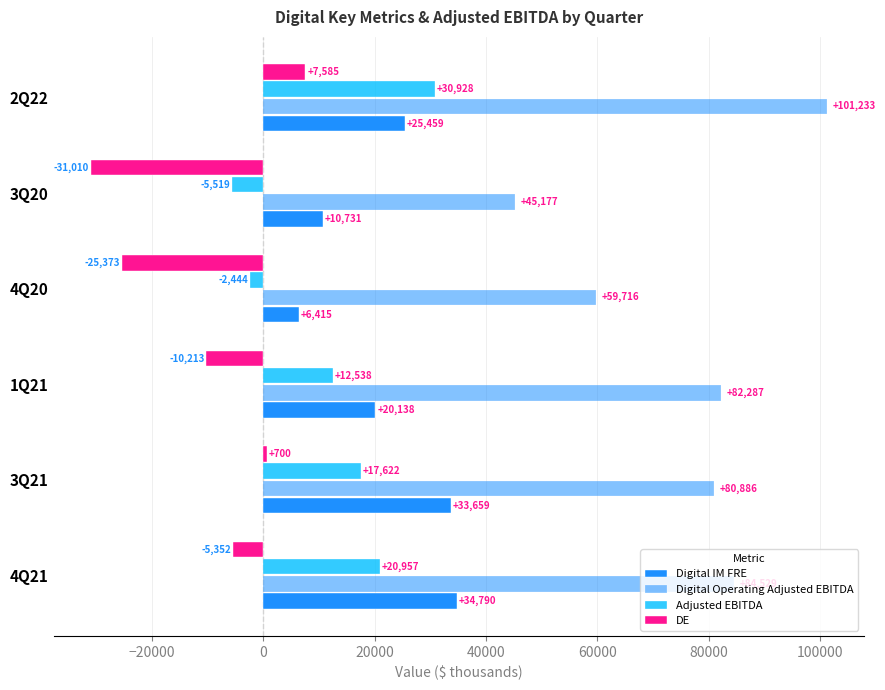

How many data points in DE are above -5352?

2